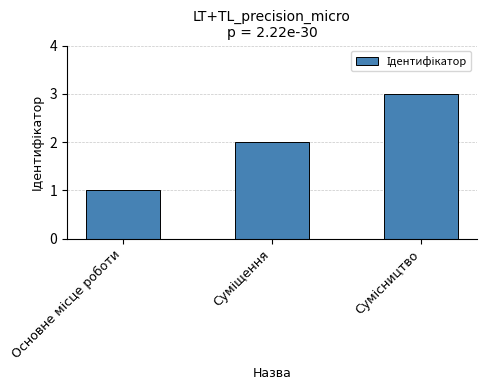

What is the sum of all values?

6